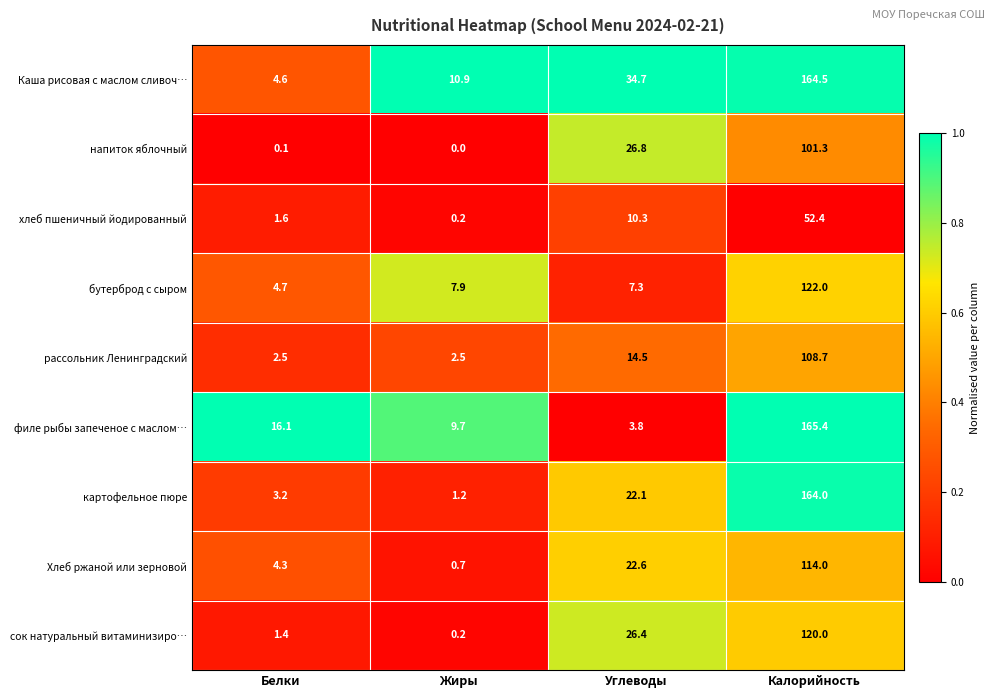

True or false: хлеб пшеничный йодированный has a value of 17.2 at Углеводы.

False